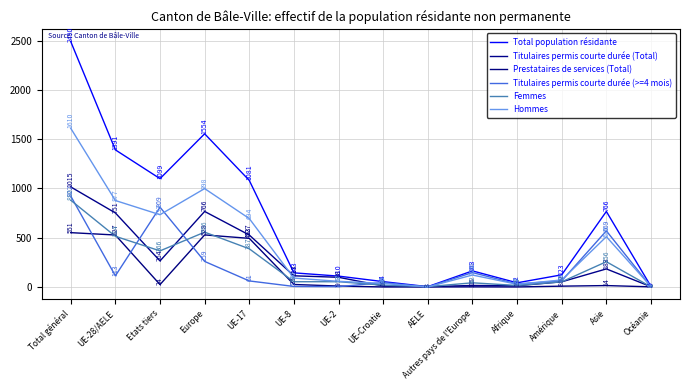

What position from the right is Océanie?

1